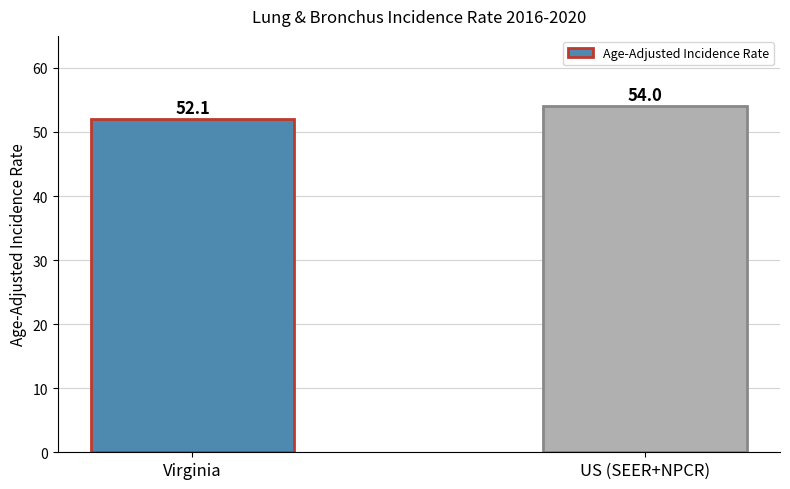

What is the label of the 1st bar from the right?

US (SEER+NPCR)